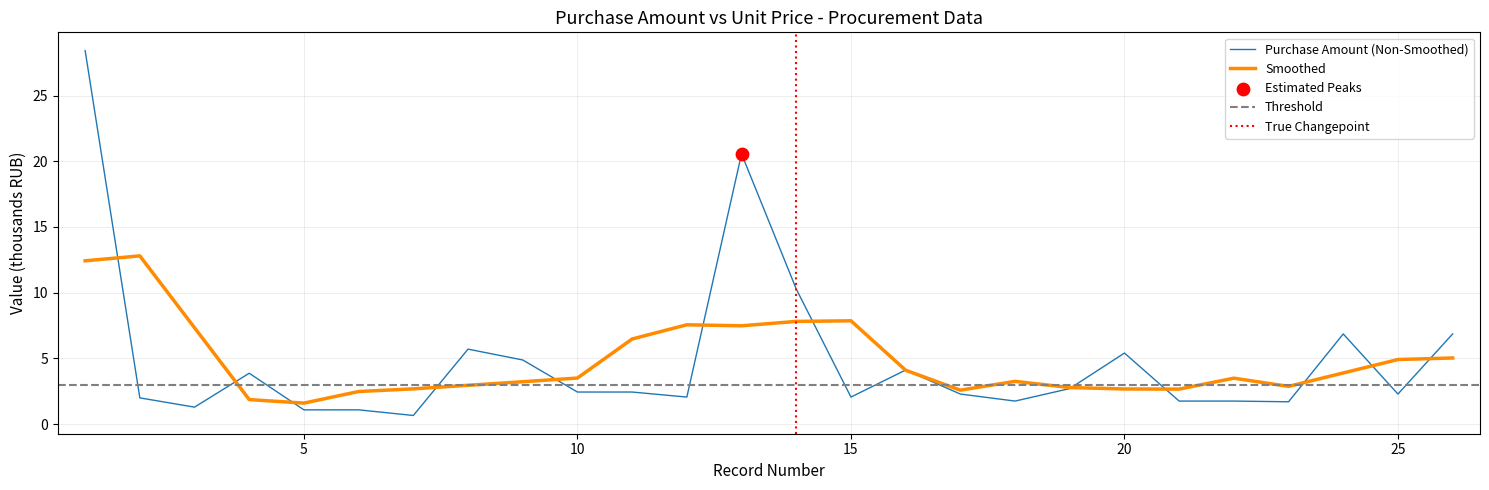

Between 6 and 23, which is larger?

23